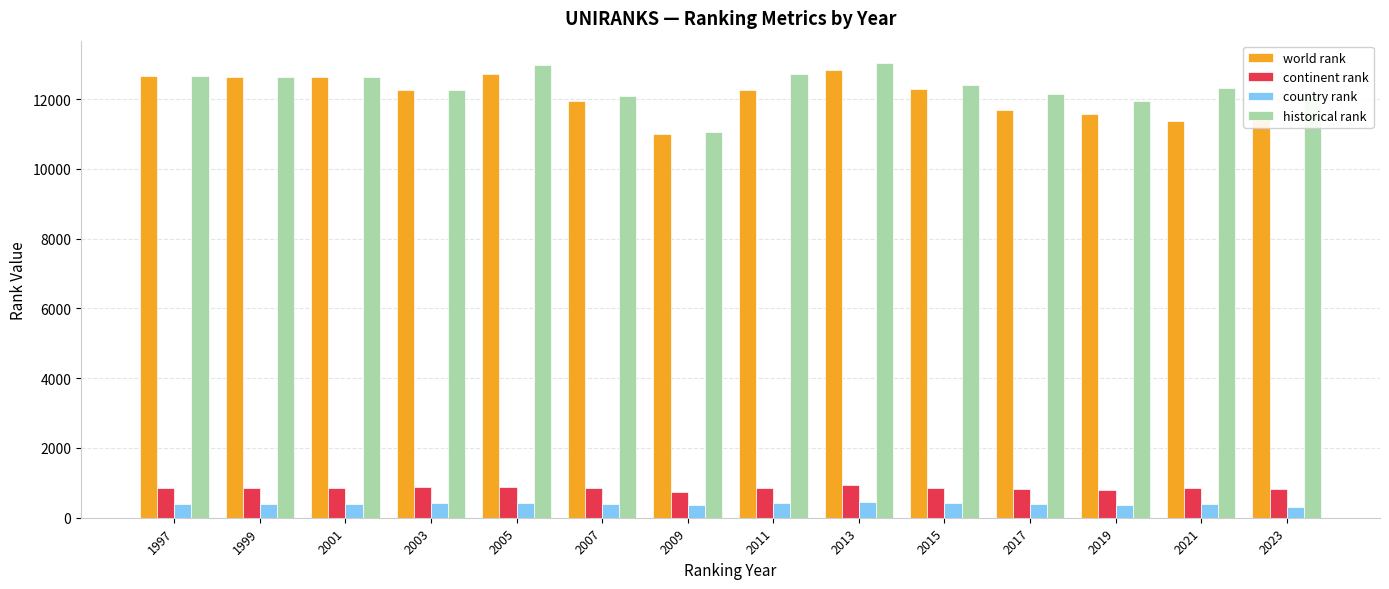

How many bars are there in total?

56